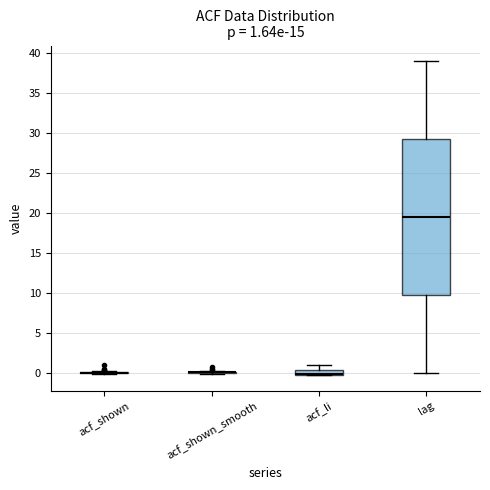

Which box is the tallest, from its lower edge to its upper edge?

lag